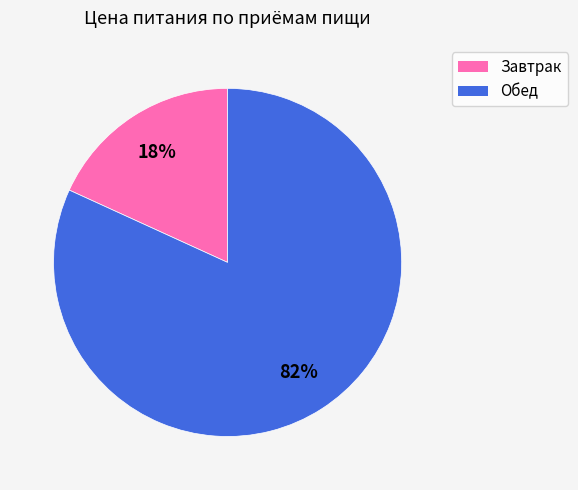

Between Завтрак and Обед, which is larger?

Обед